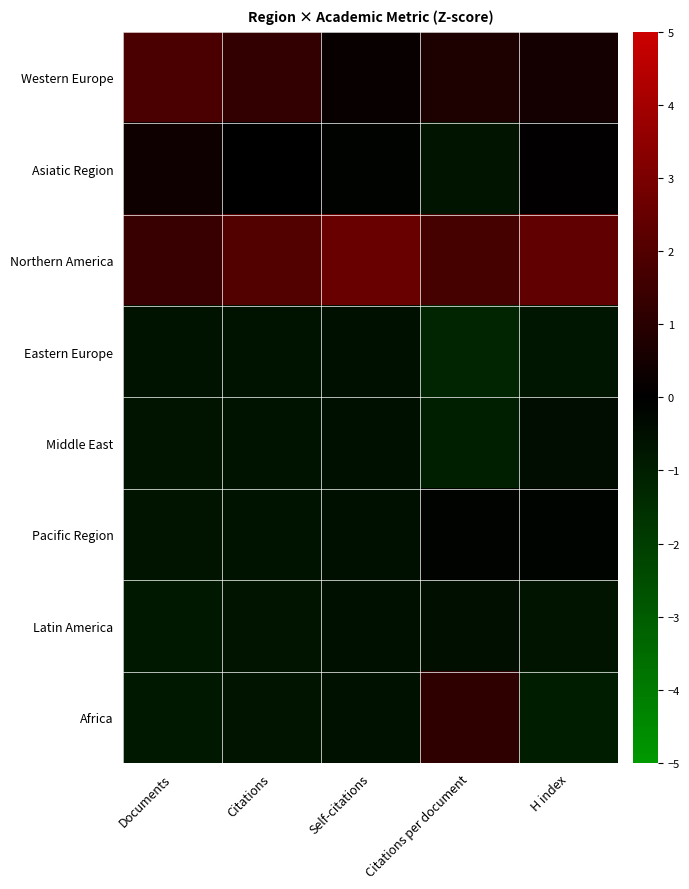

At how many categories does at least one series exceed 0?

5